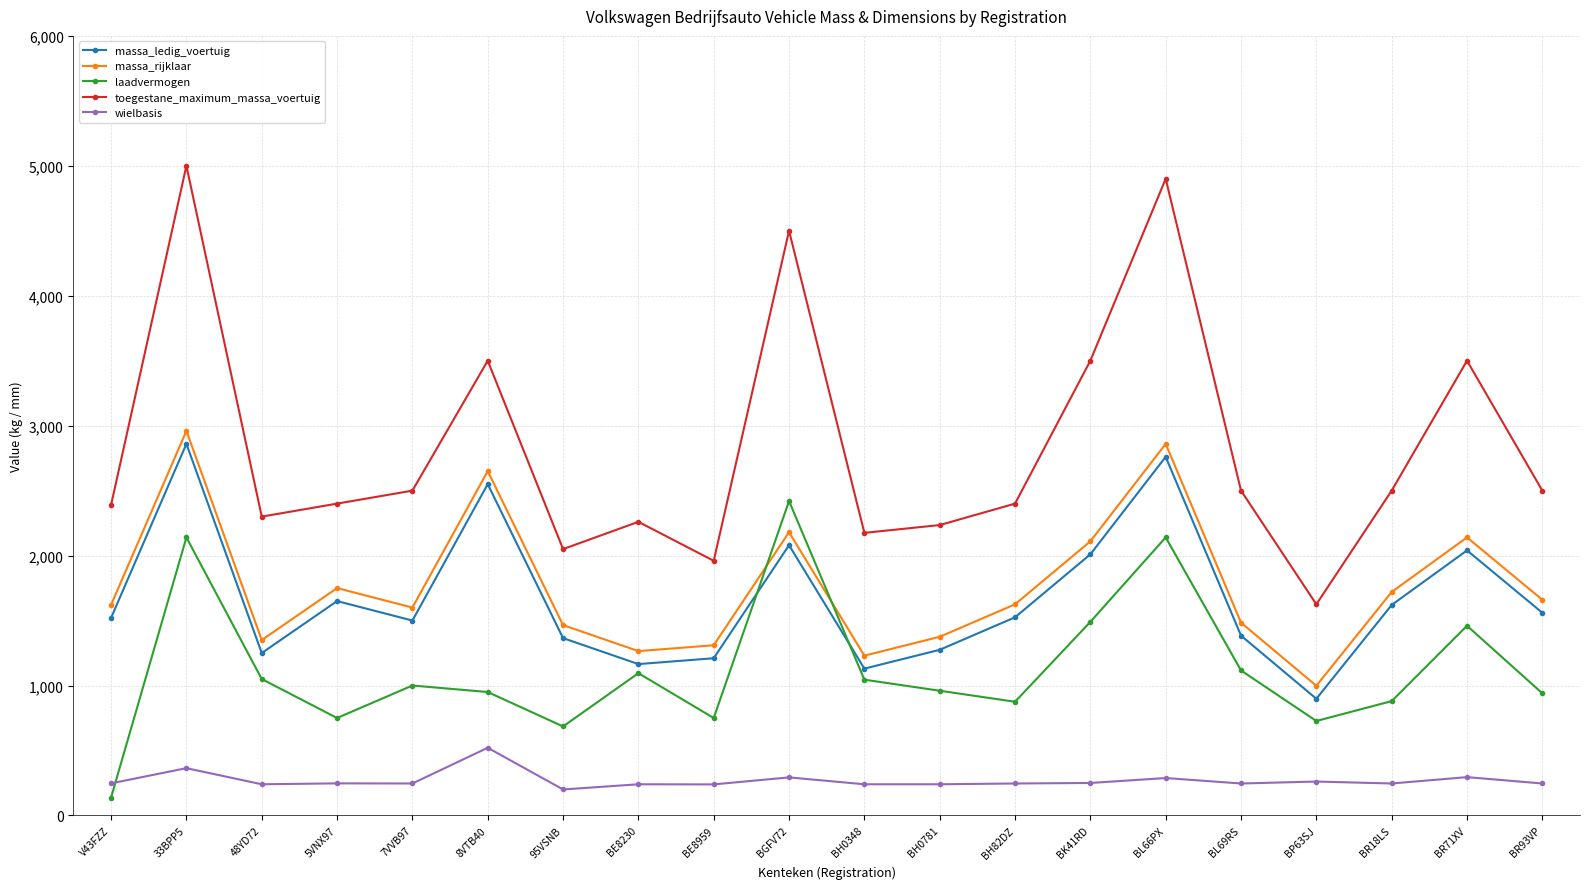

Count the number of data series in this chart.

5